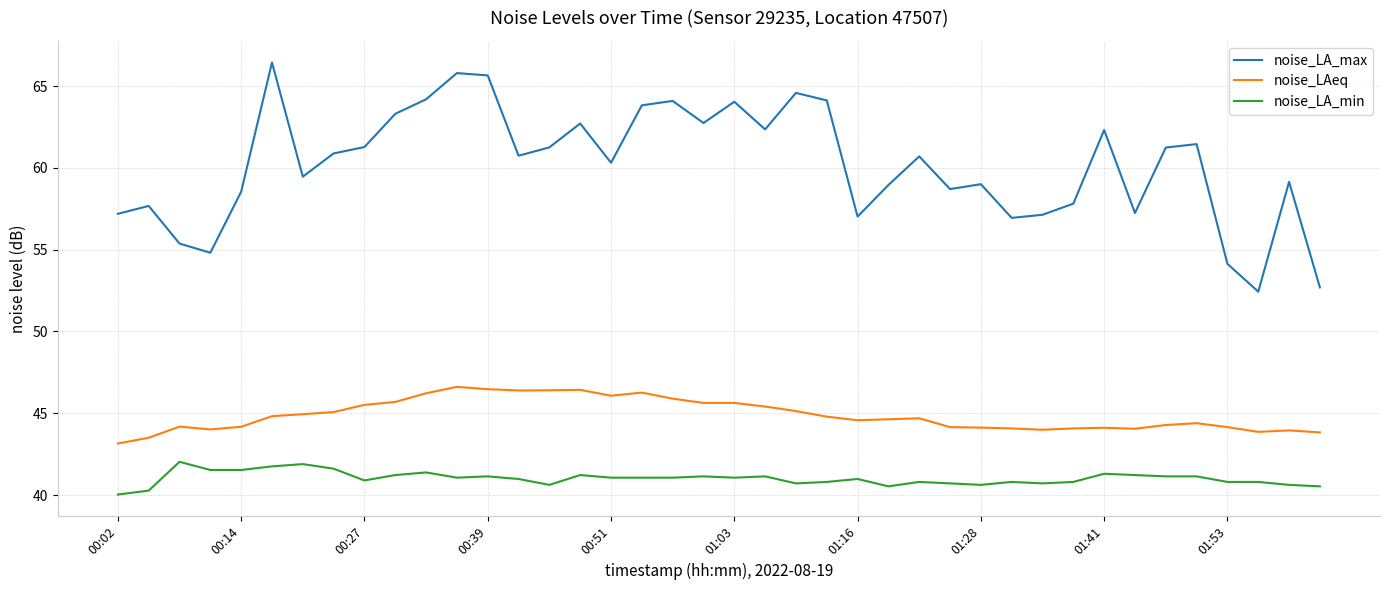

What is the maximum value for noise_LA_max?

66.4